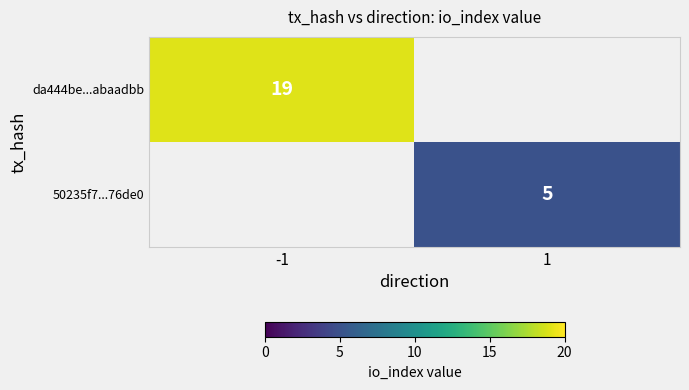

True or false: da444be...abaadbb has a value of 11.5 at -1.

False